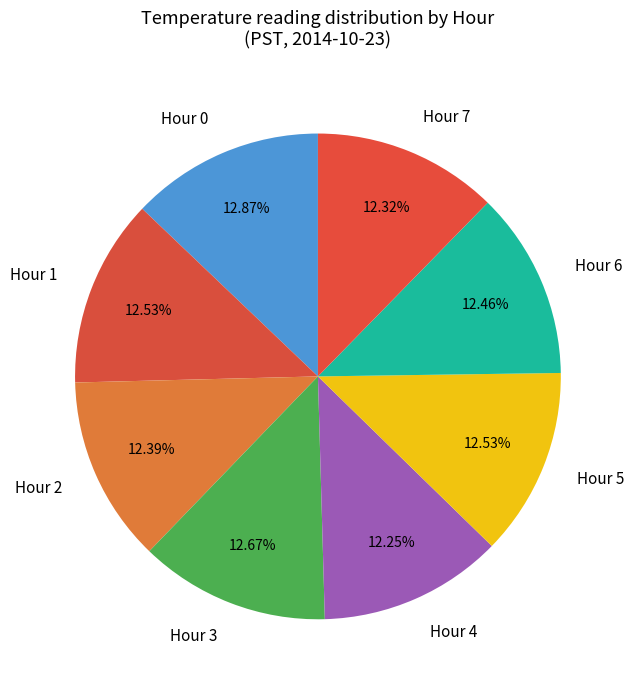

Approximately how many times larger is the value at Hour 0 compared to Hour 5?

1.0